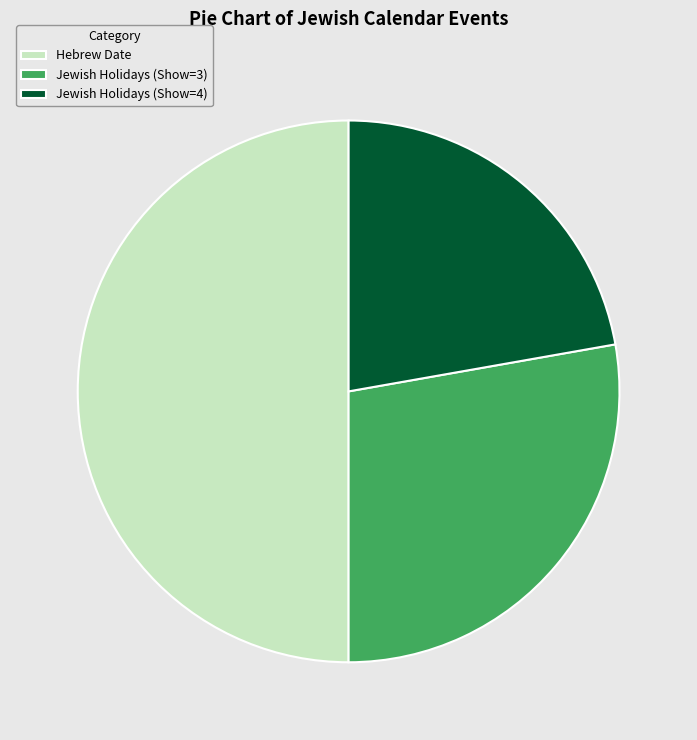

The Jewish Holidays (Show=3) slice represents 35% of the pie. True or false?

False